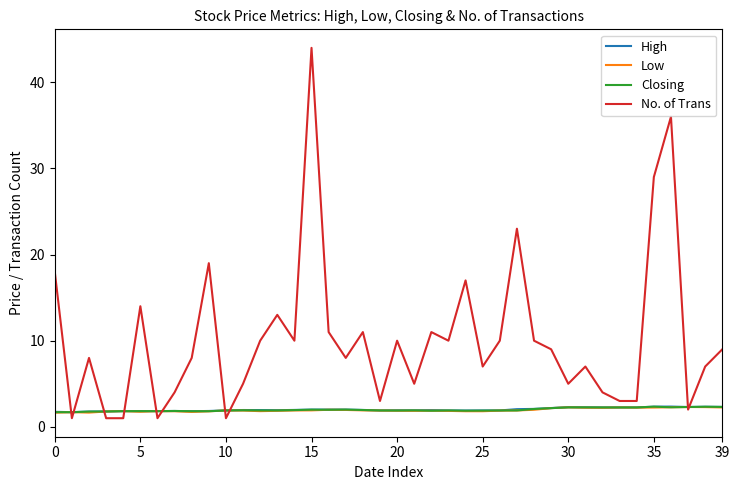

What is the smallest value displayed?

1.0